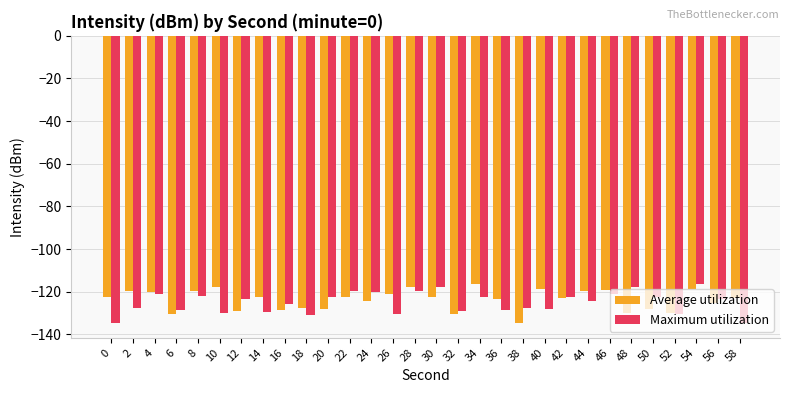

What is the total value across all series at 54?

-234.9